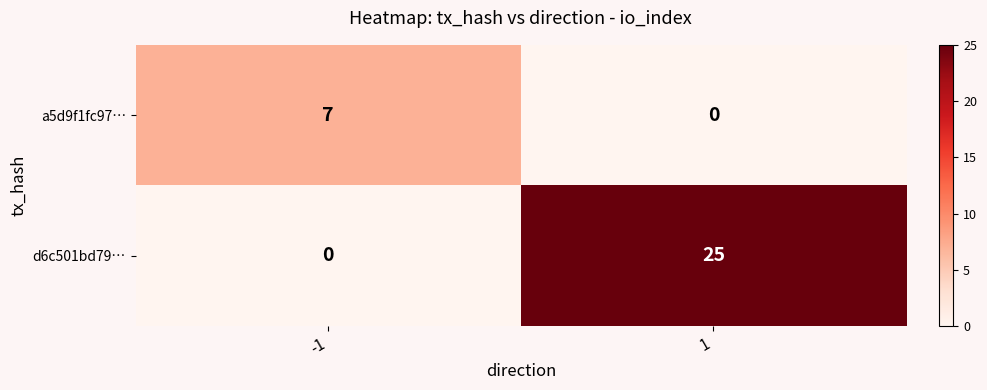

Which series changed the most between -1 and 1?

d6c501bd79…